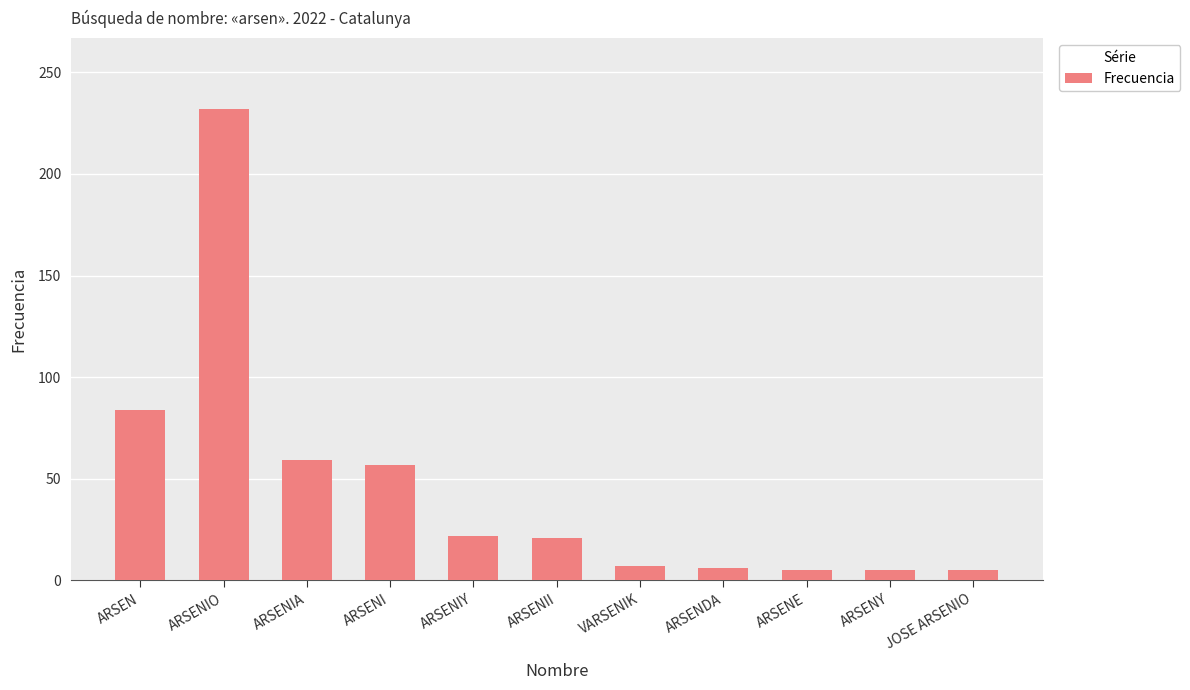

Is it true that the value at VARSENIK is 7?

True